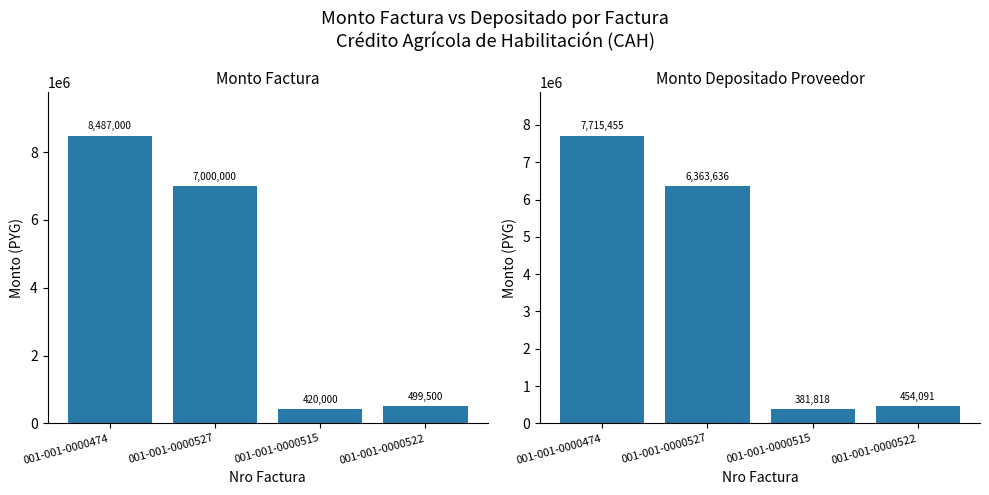

What is the difference between the second highest and second lowest values in the monto_factura series?

6500500